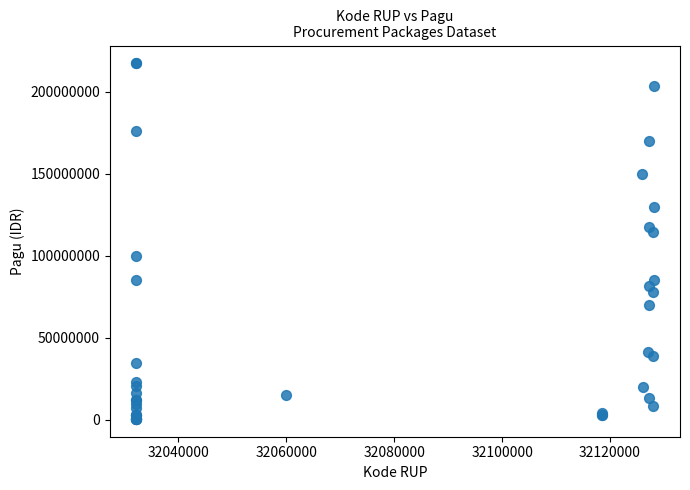

What Y value in the scatter plot is closest to 108830000?

114296000